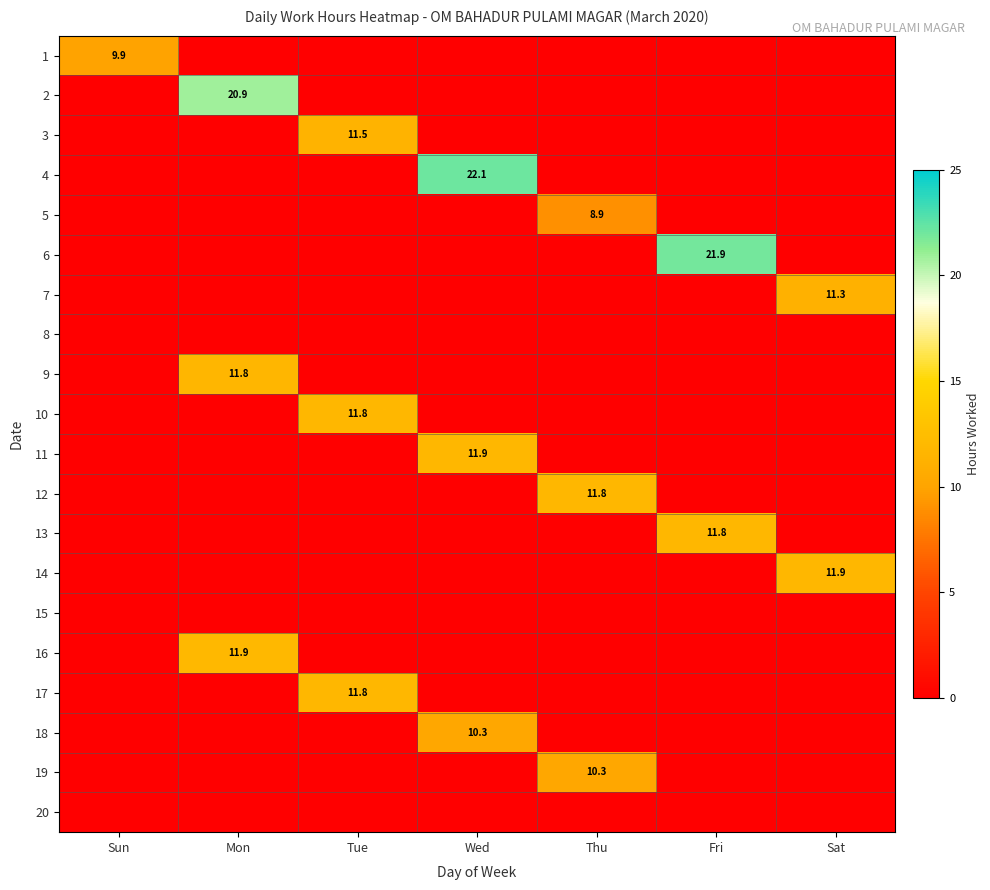

The value of 9 at Mon is 17.5. True or false?

False